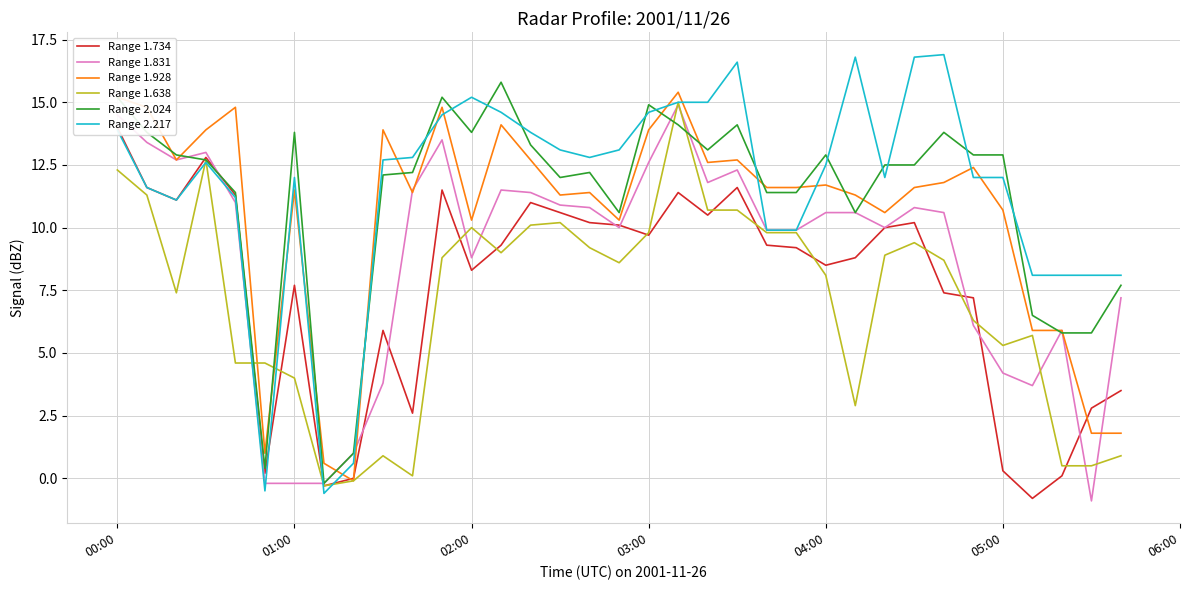

How many values in Range 1.734 are above zero?

32